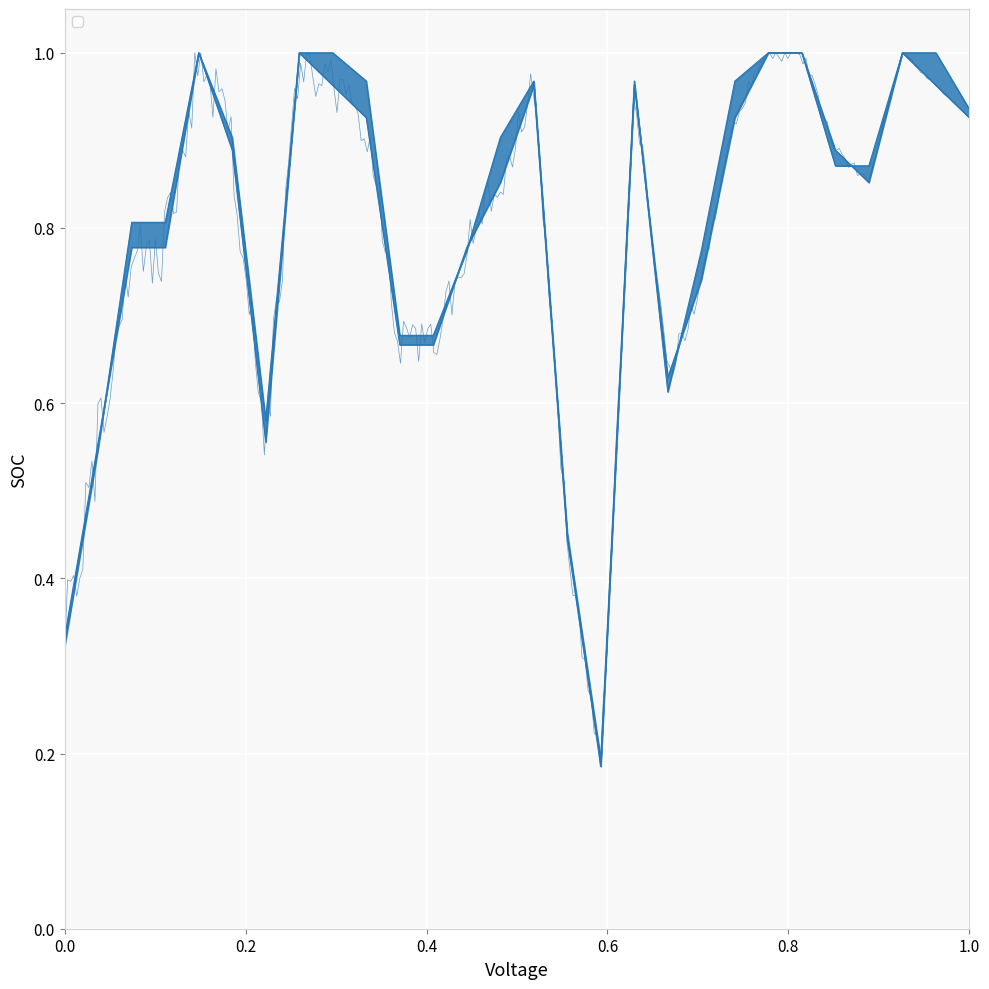

Reading left to right, what are all the values shown in this chart?

W. Day line: 0.3	0.6	0.8	0.8	1.0	0.9	0.6	1.0	1.0	0.9	0.7	0.7	0.8	0.9	1.0	0.4	0.2	1.0	0.6	0.7	0.9	1.0	1.0	0.9	0.9	1.0	1.0	0.9
Total line: 0.3	0.5	0.8	0.8	1.0	0.9	0.6	1.0	1.0	1.0	0.7	0.7	0.8	0.9	1.0	0.5	0.2	1.0	0.6	0.8	1.0	1.0	1.0	0.9	0.9	1.0	1.0	0.9